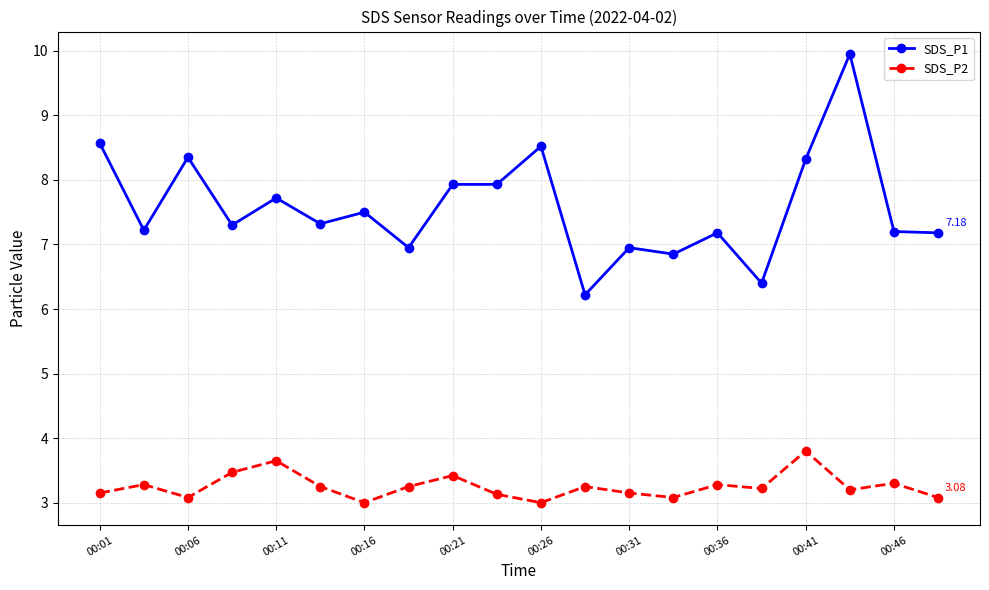

Rank the series by their average value, from lowest to highest.

SDS_P2, SDS_P1